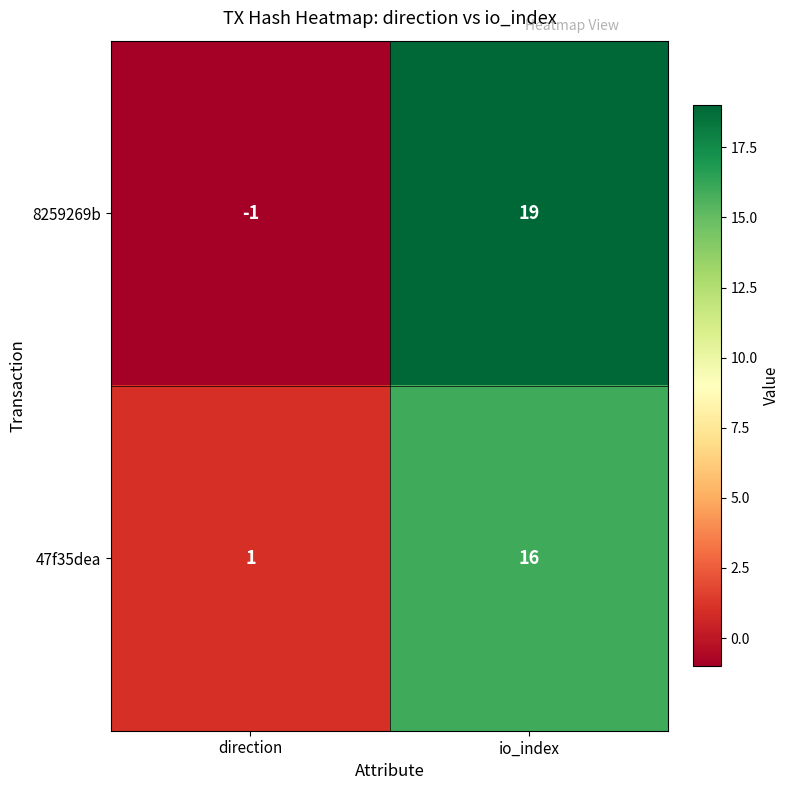

At which label does 47f35dea reach its peak?

io_index